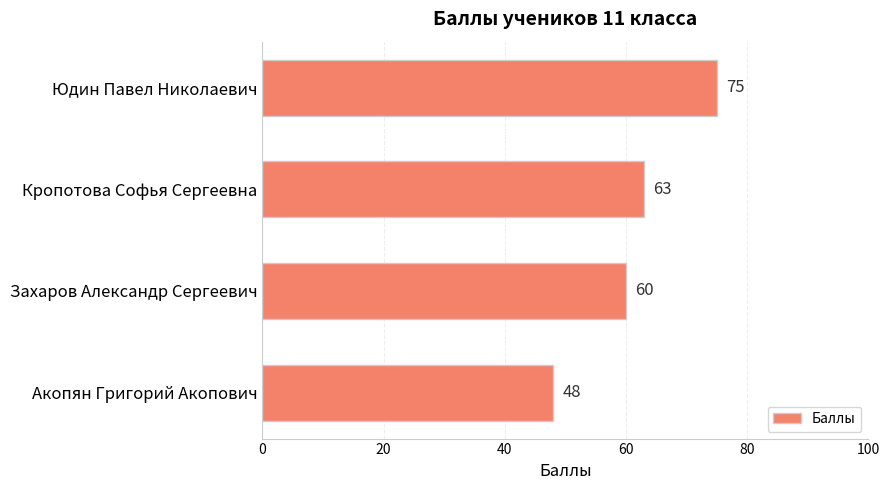

List the labels in order of value, largest first.

Юдин Павел Николаевич, Кропотова Софья Сергеевна, Захаров Александр Сергеевич, Акопян Григорий Акопович